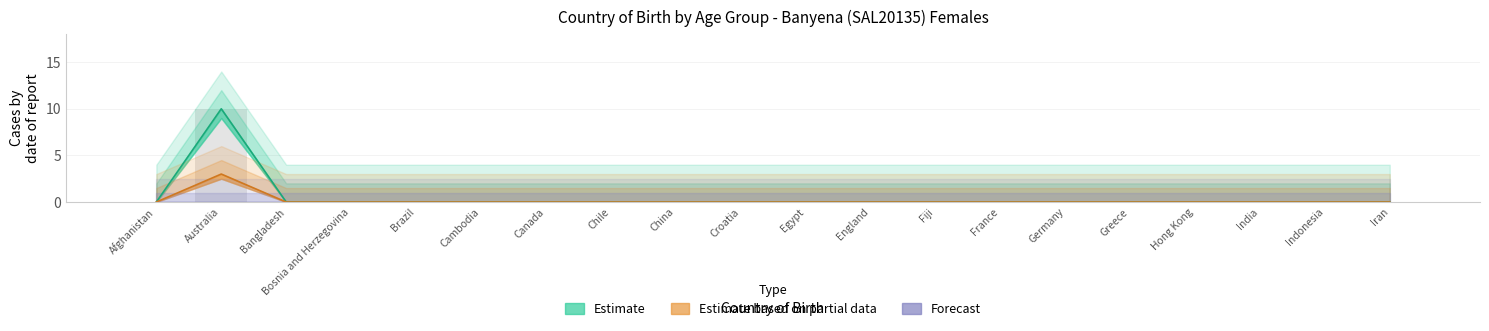

Where is Age 0-4 nearest to the value 0?

Afghanistan